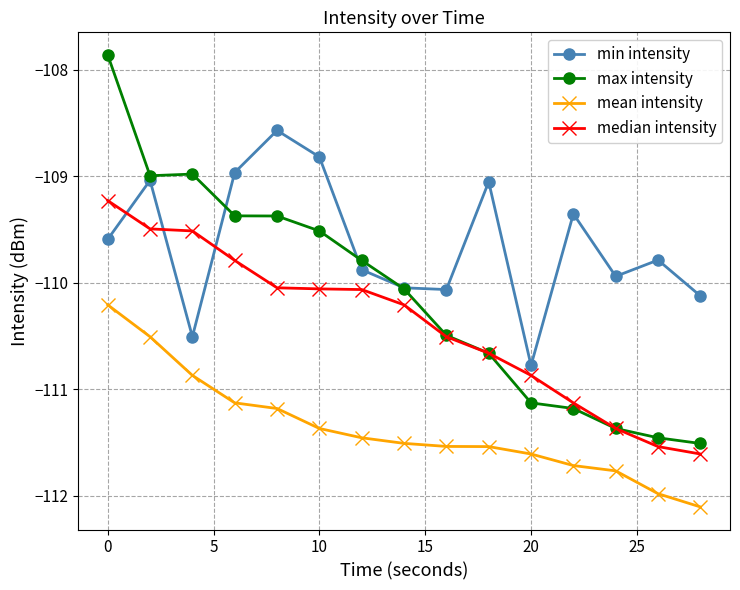

Rank the series by their maximum value, from highest to lowest.

max intensity, min intensity, median intensity, mean intensity